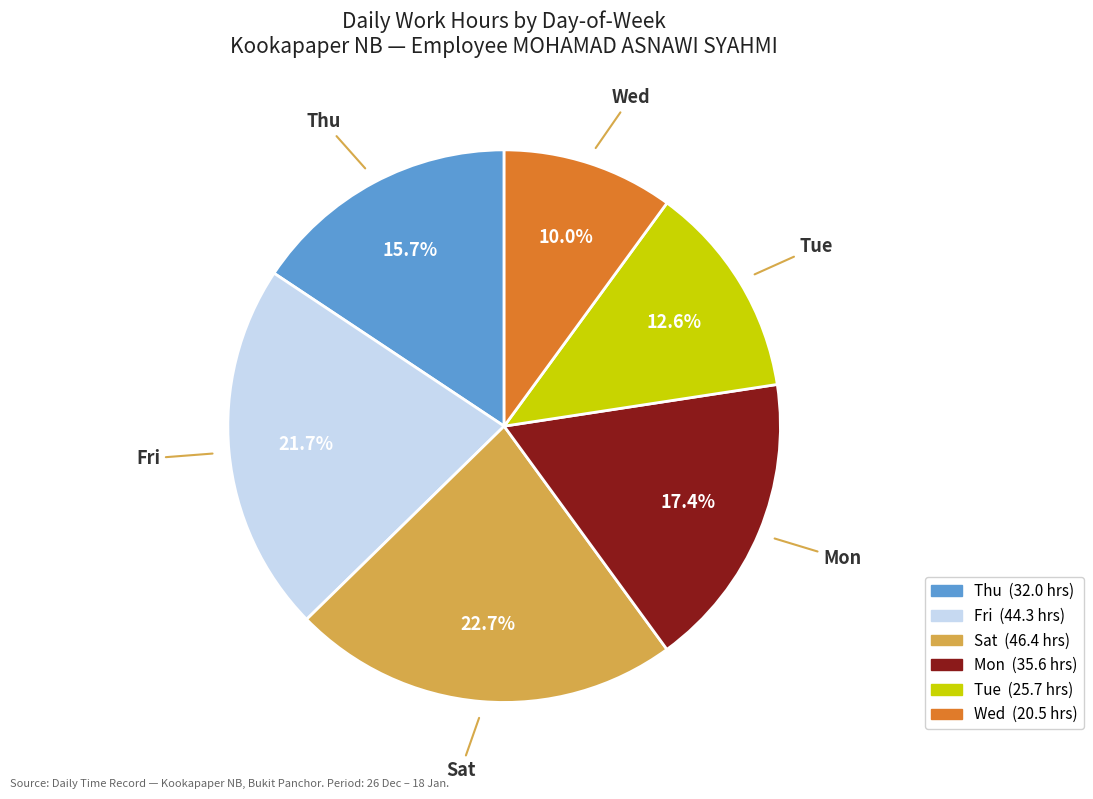

Is there any slice that represents more than half of the pie?

No